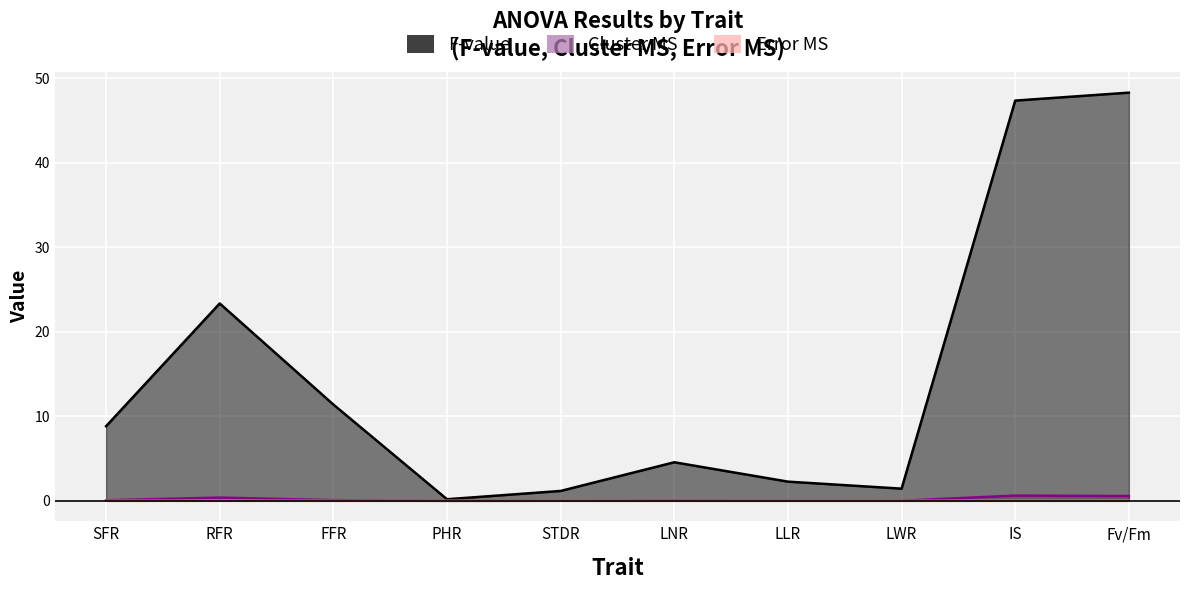

True or false: Error MS and Cluster MS intersect in this chart.

True